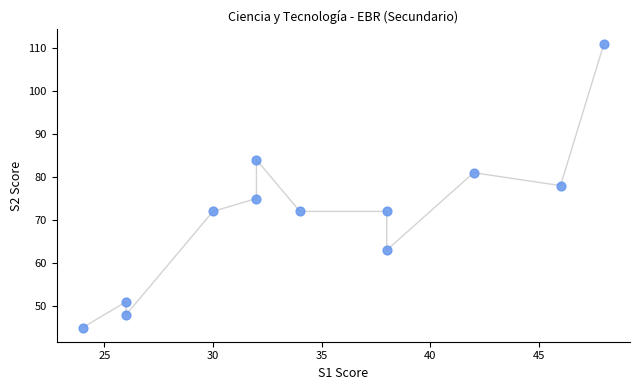

What is the range of Y values (max minus min)?

66